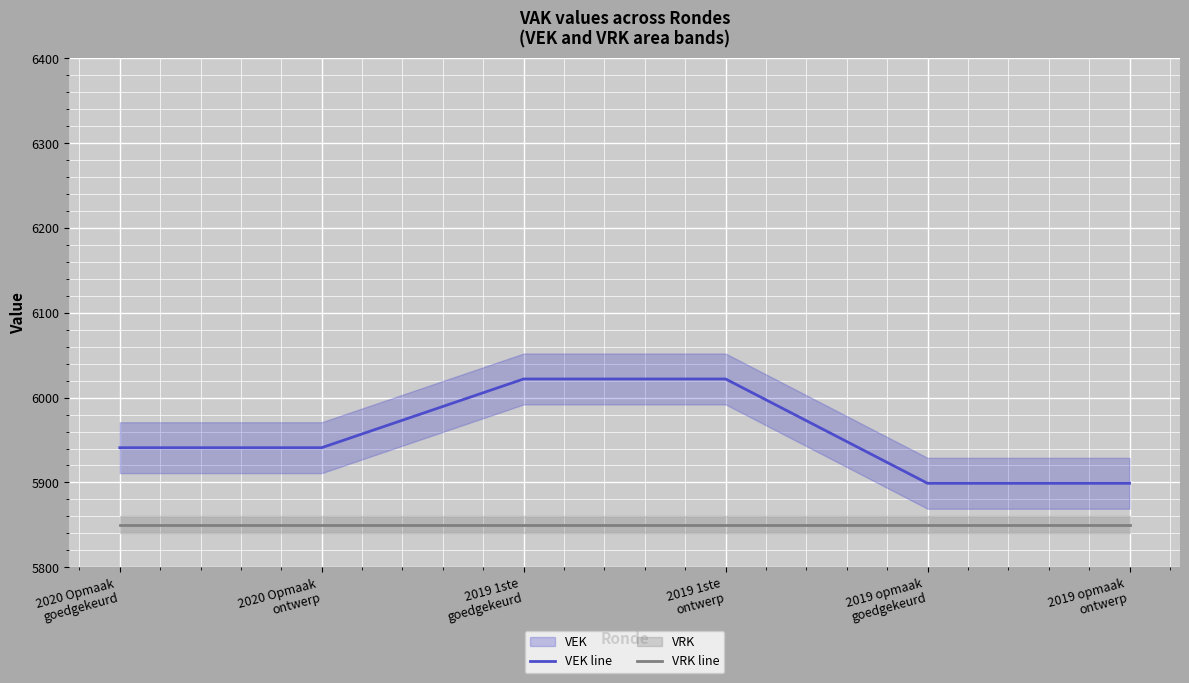

True or false: VRK line and VEK line cross at least once.

False